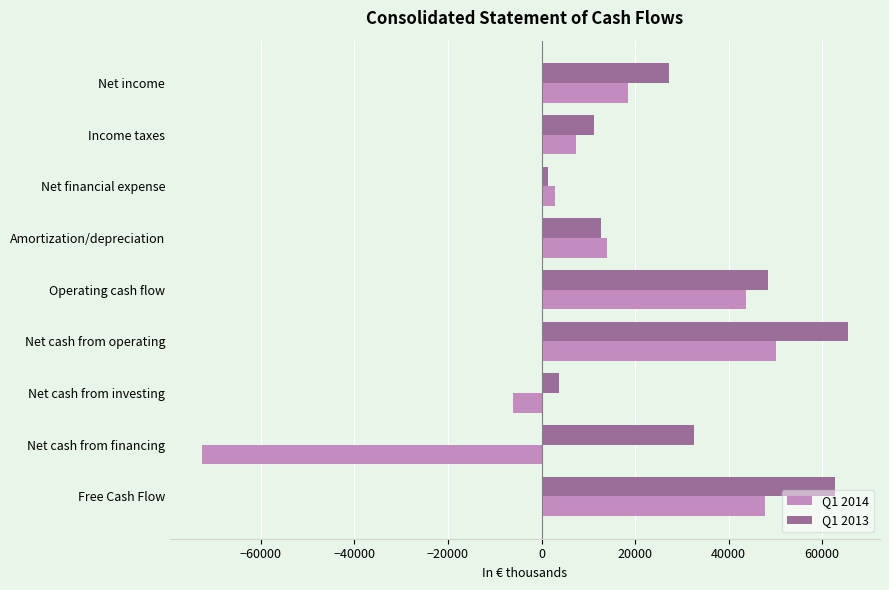

What is the maximum value shown in the chart?

65452